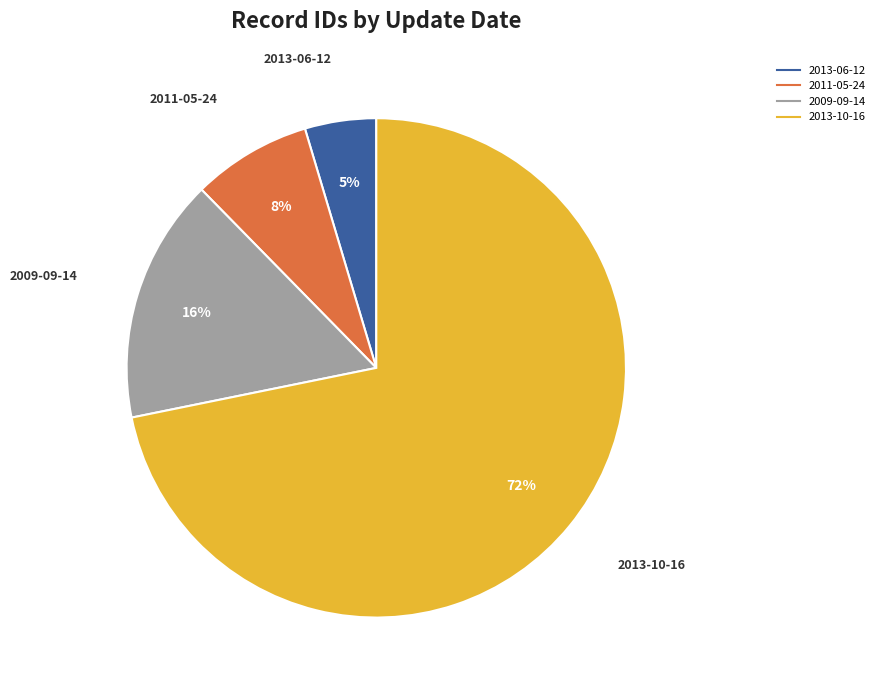

Is there a majority slice in this chart?

Yes